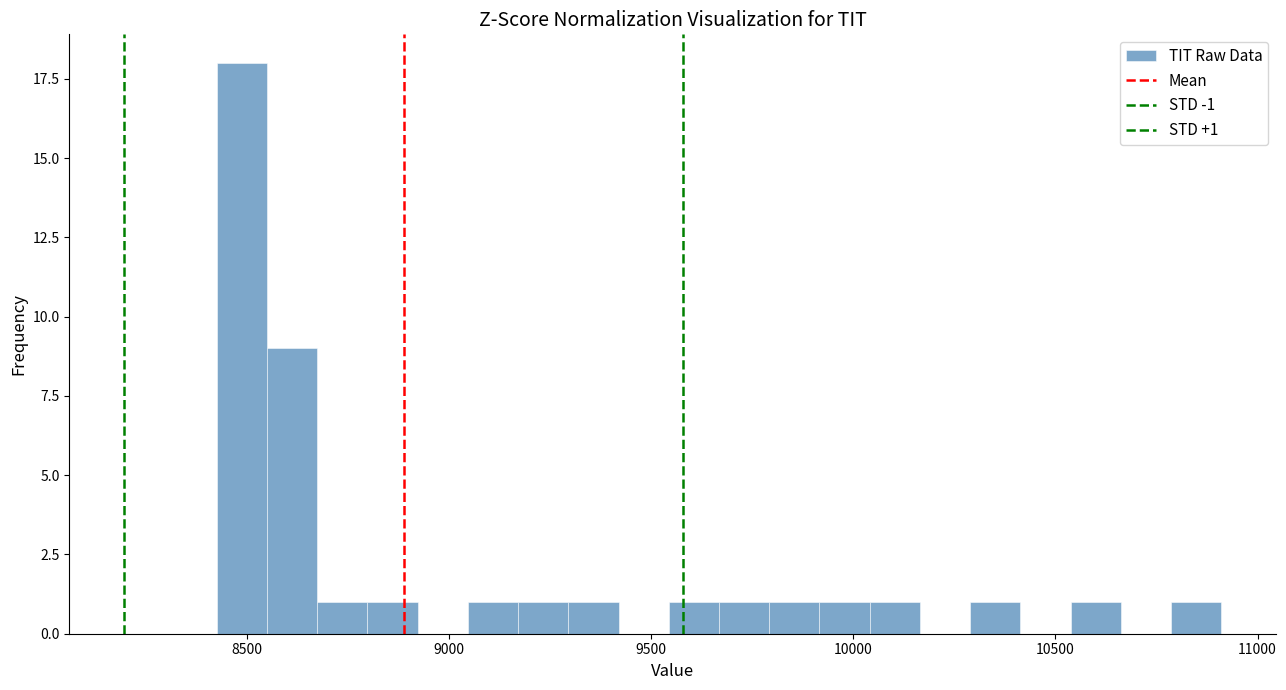

Read against the x-axis, roughly where is the centre of the tallest bar?

8500